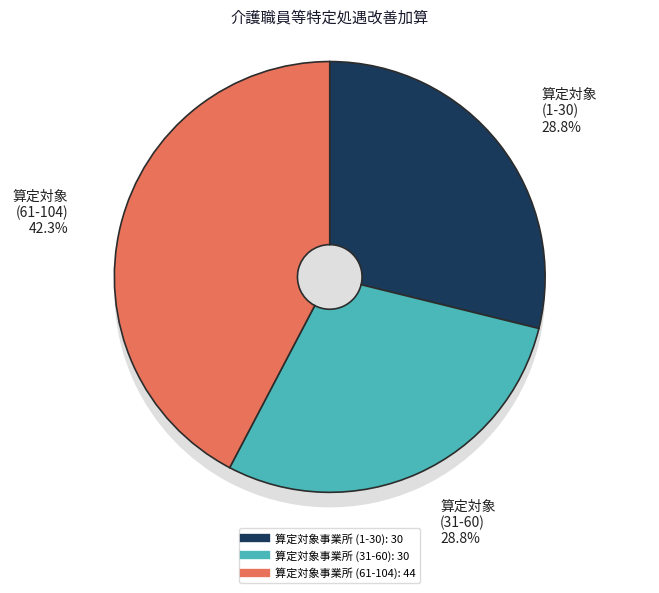

Count the number of slices in the pie.

12